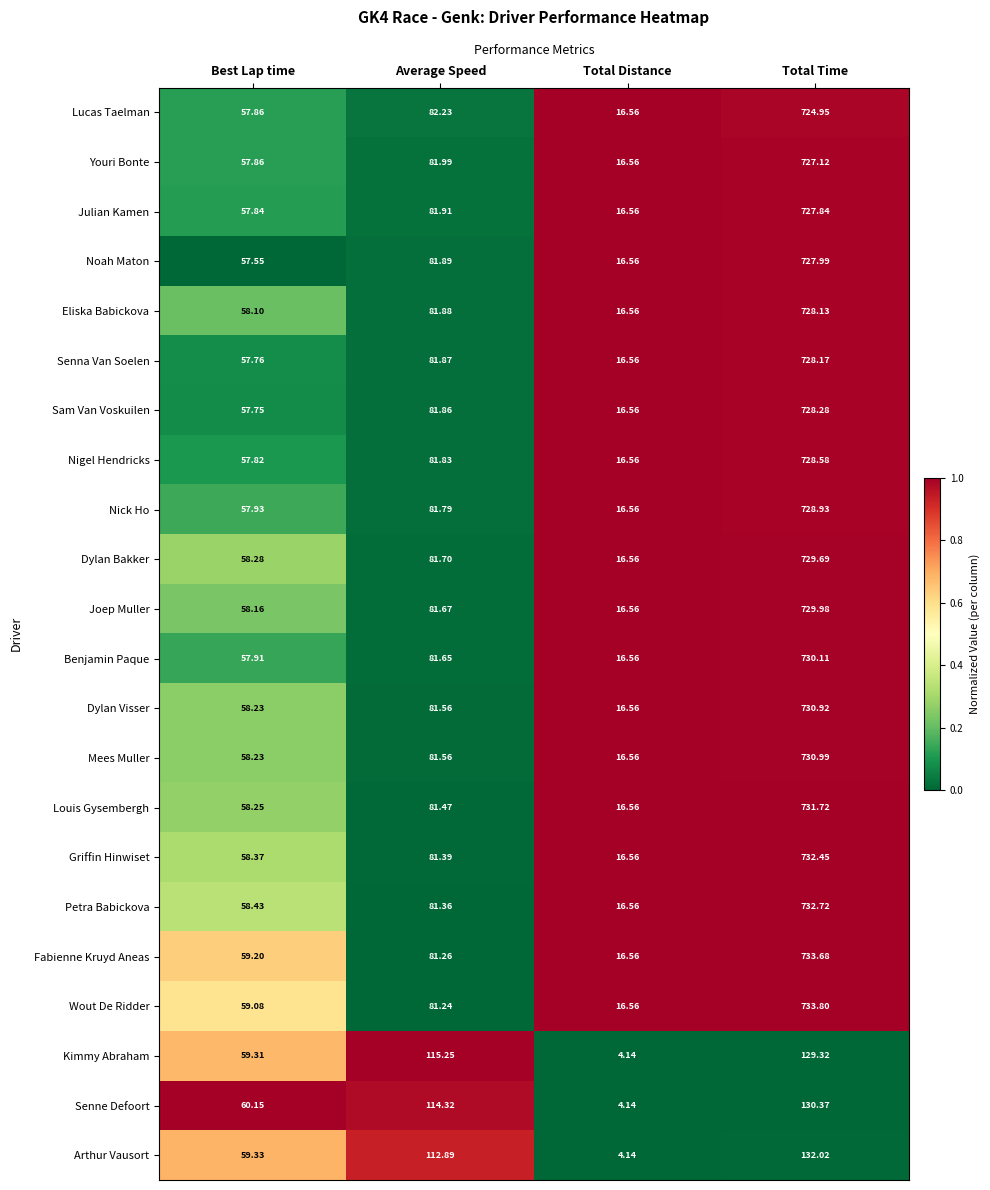

At which category is the sum across all series the highest?

Total Time